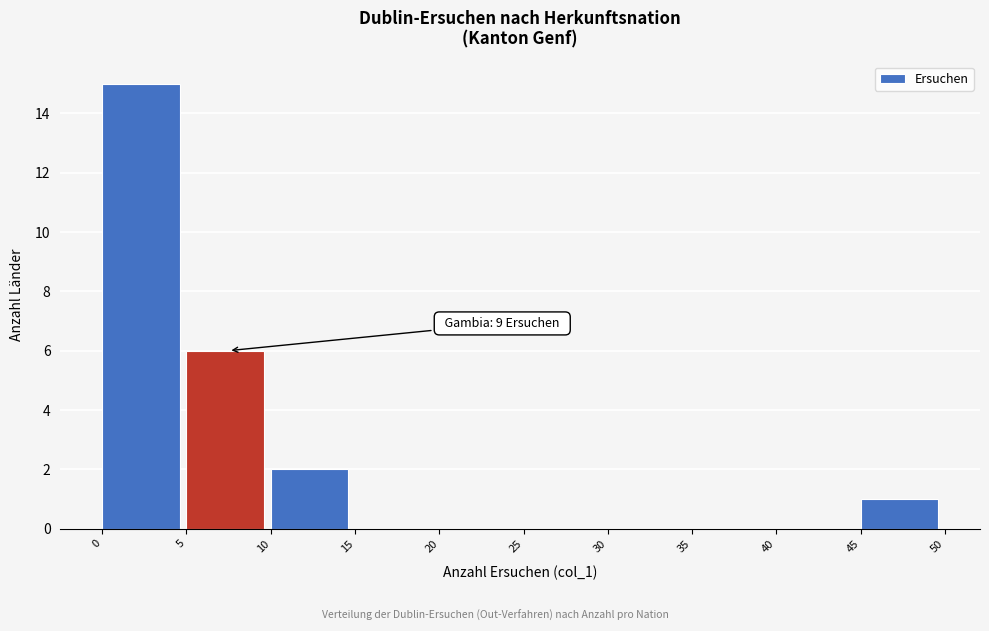

Which range on the x-axis has the tallest bar?

0 to 5